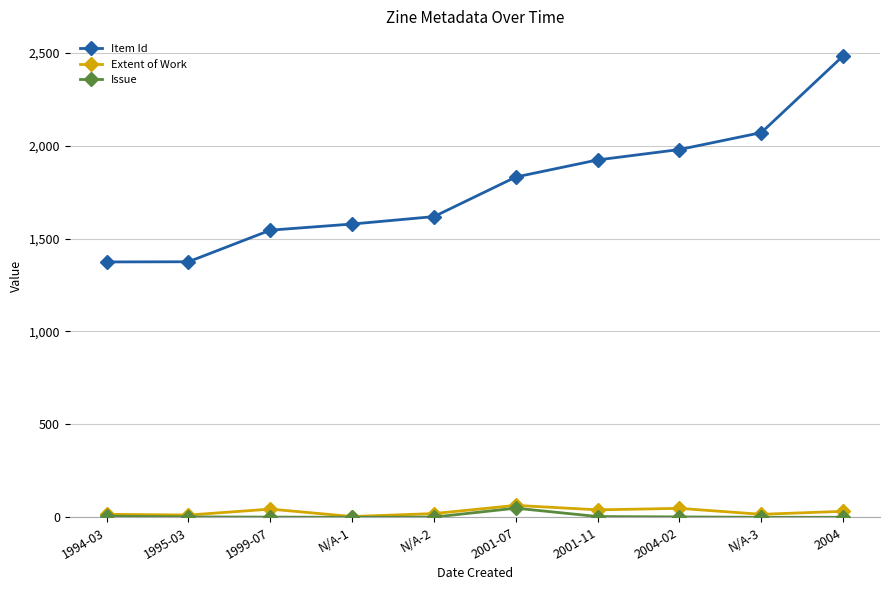

True or false: Extent of Work and Item Id cross at least once.

False